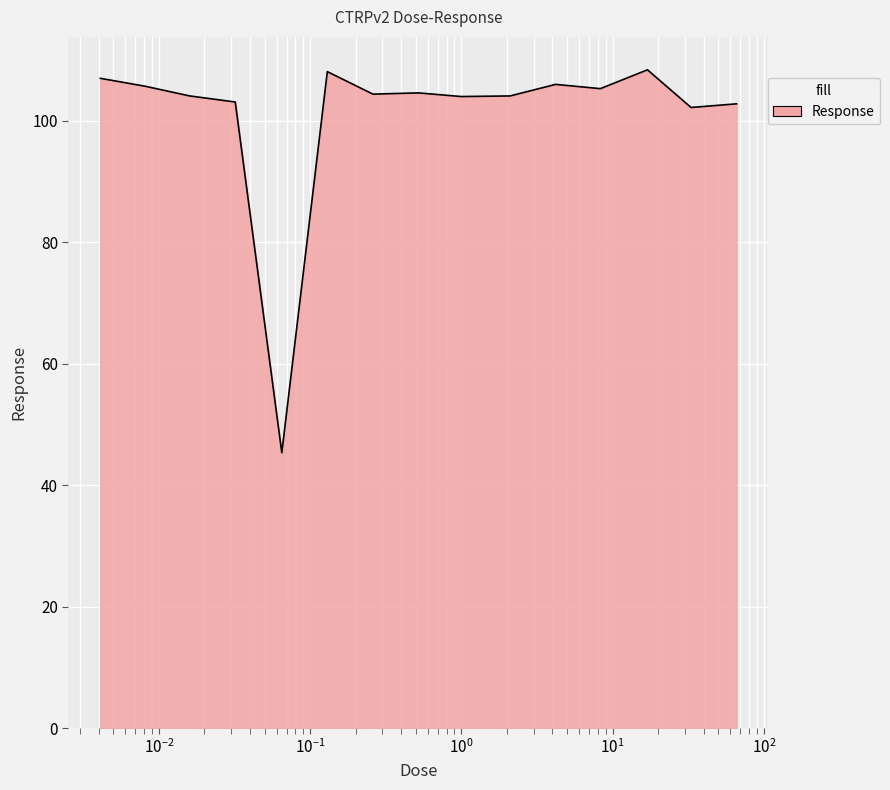

What is the maximum value shown in the chart?

108.4